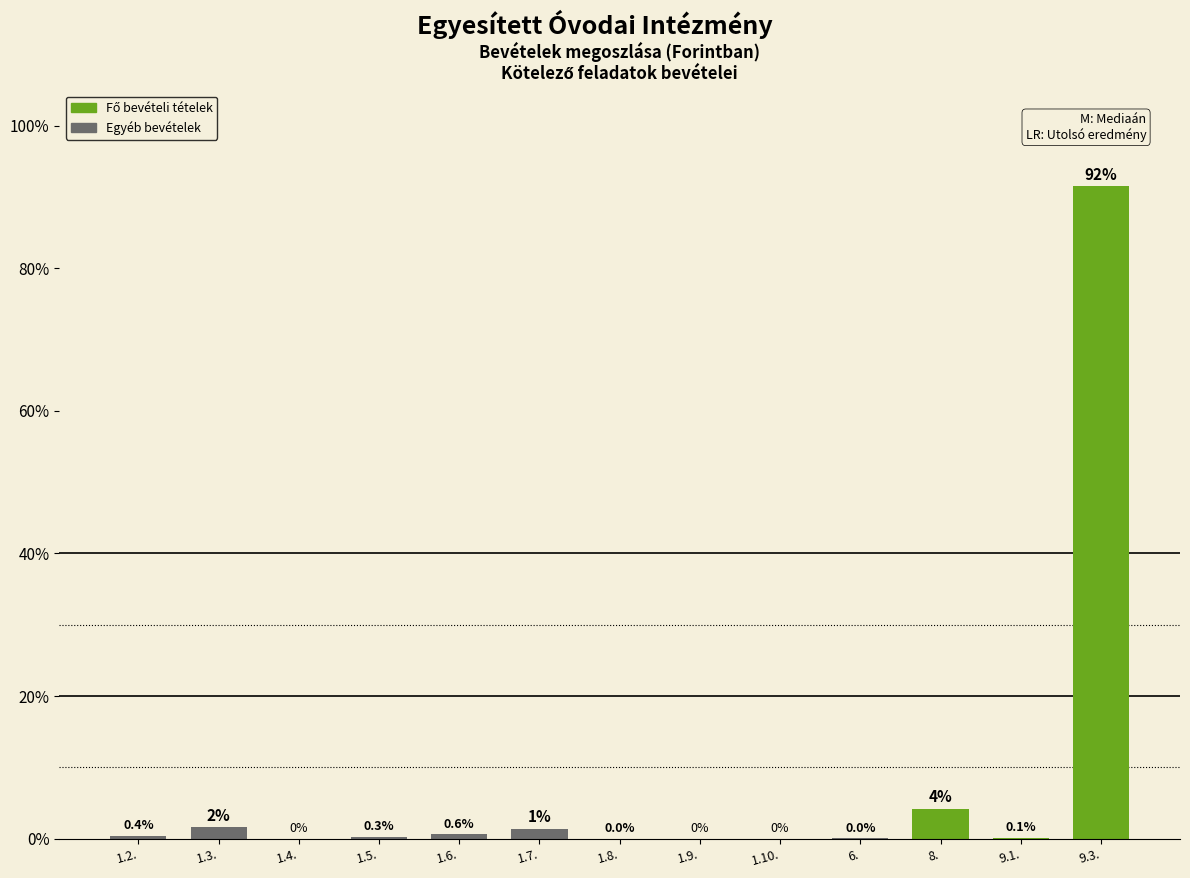

The value at 1.8. is 0.0. True or false?

True